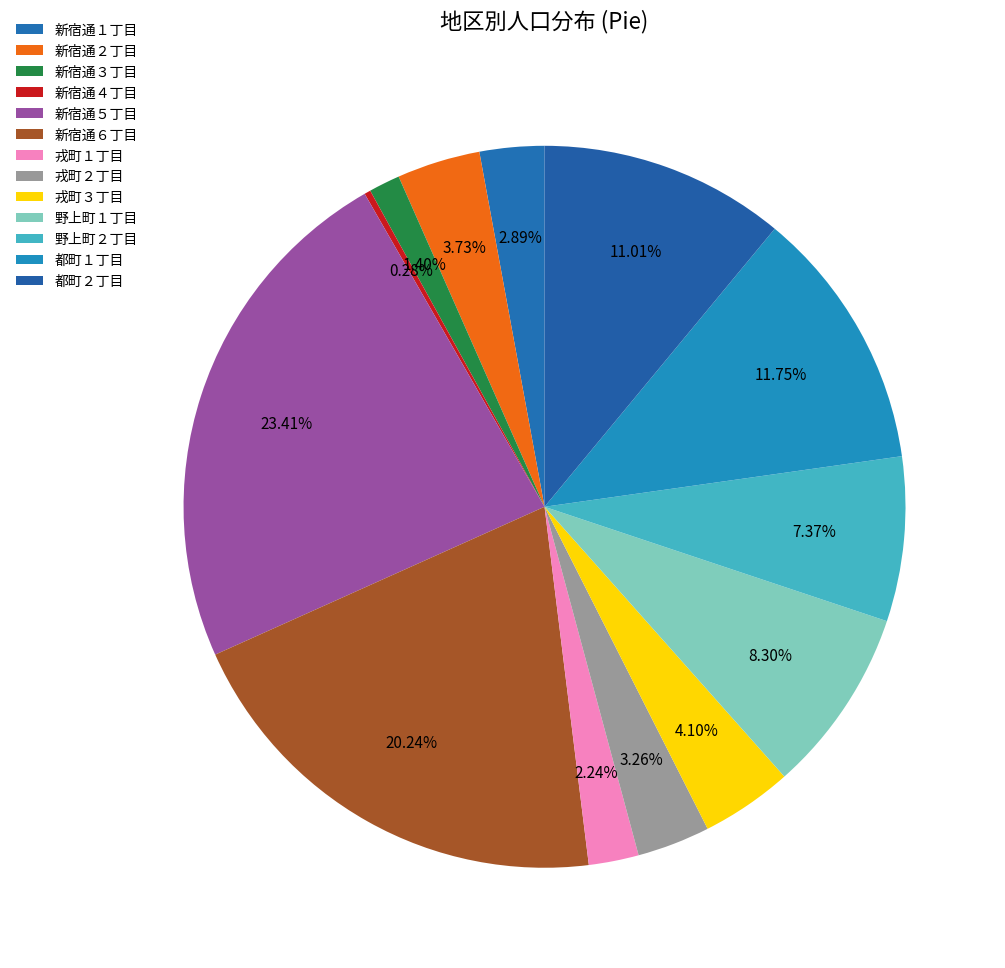

How many segments does this pie chart have?

13